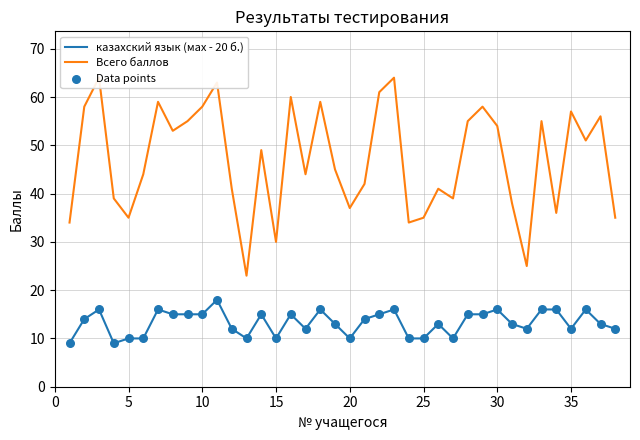

Which series reaches the maximum Y coordinate?

Всего баллов